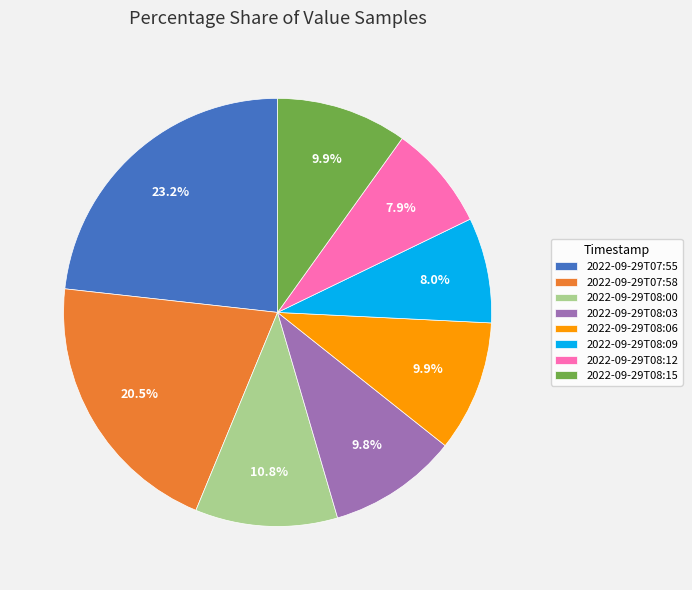

Does 2022-09-29T08:09 account for over 50% of the chart?

No